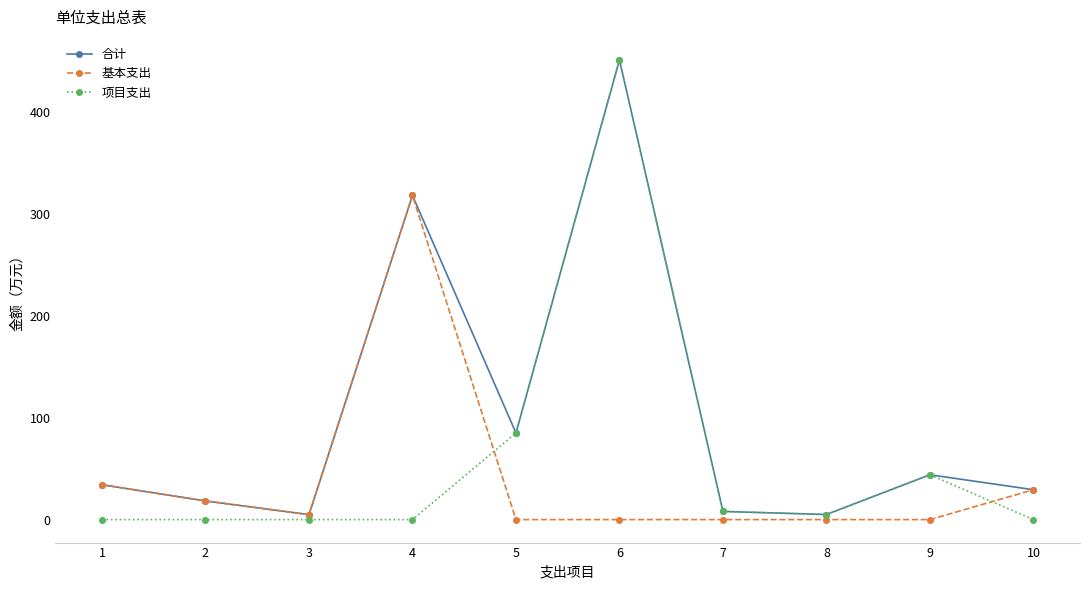

True or false: 项目支出 and 基本支出 cross at least once.

True